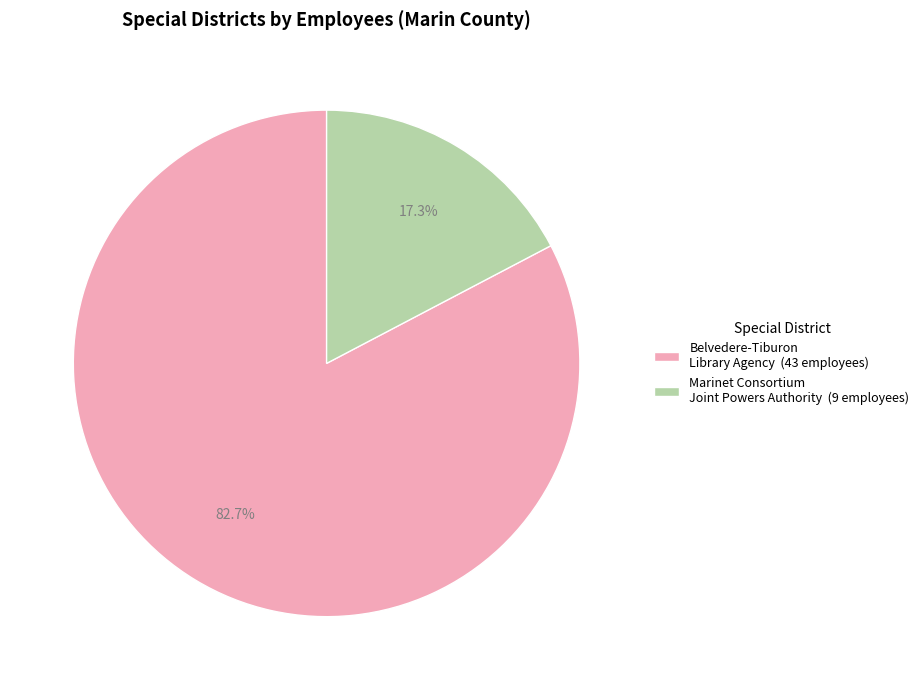

To the nearest percent, what portion does Belvedere-Tiburon Library Agency represent?

83%